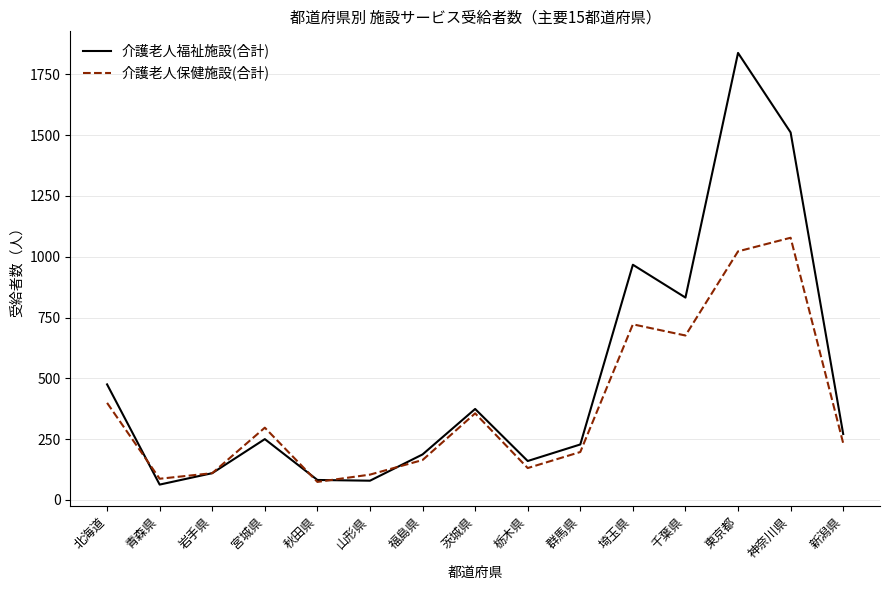

Rank the series by their maximum value, from highest to lowest.

介護老人福祉施設(合計), 介護老人保健施設(合計)